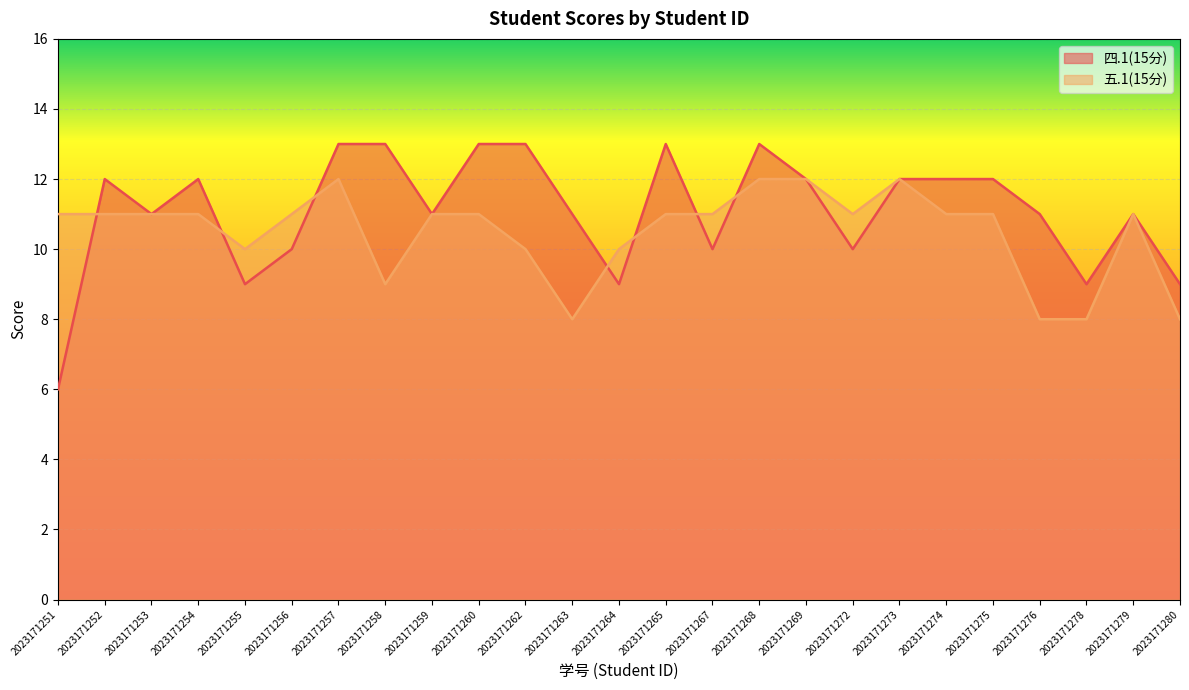

Reading left to right, what are all the values shown in this chart?

四.1(15分): 2023171251=6	2023171252=12	2023171253=11	2023171254=12	2023171255=9	2023171256=10	2023171257=13	2023171258=13	2023171259=11	2023171260=13	2023171262=13	2023171263=11	2023171264=9	2023171265=13	2023171267=10	2023171268=13	2023171269=12	2023171272=10	2023171273=12	2023171274=12	2023171275=12	2023171276=11	2023171278=9	2023171279=11	2023171280=9
五.1(15分): 2023171251=11	2023171252=11	2023171253=11	2023171254=11	2023171255=10	2023171256=11	2023171257=12	2023171258=9	2023171259=11	2023171260=11	2023171262=10	2023171263=8	2023171264=10	2023171265=11	2023171267=11	2023171268=12	2023171269=12	2023171272=11	2023171273=12	2023171274=11	2023171275=11	2023171276=8	2023171278=8	2023171279=11	2023171280=8